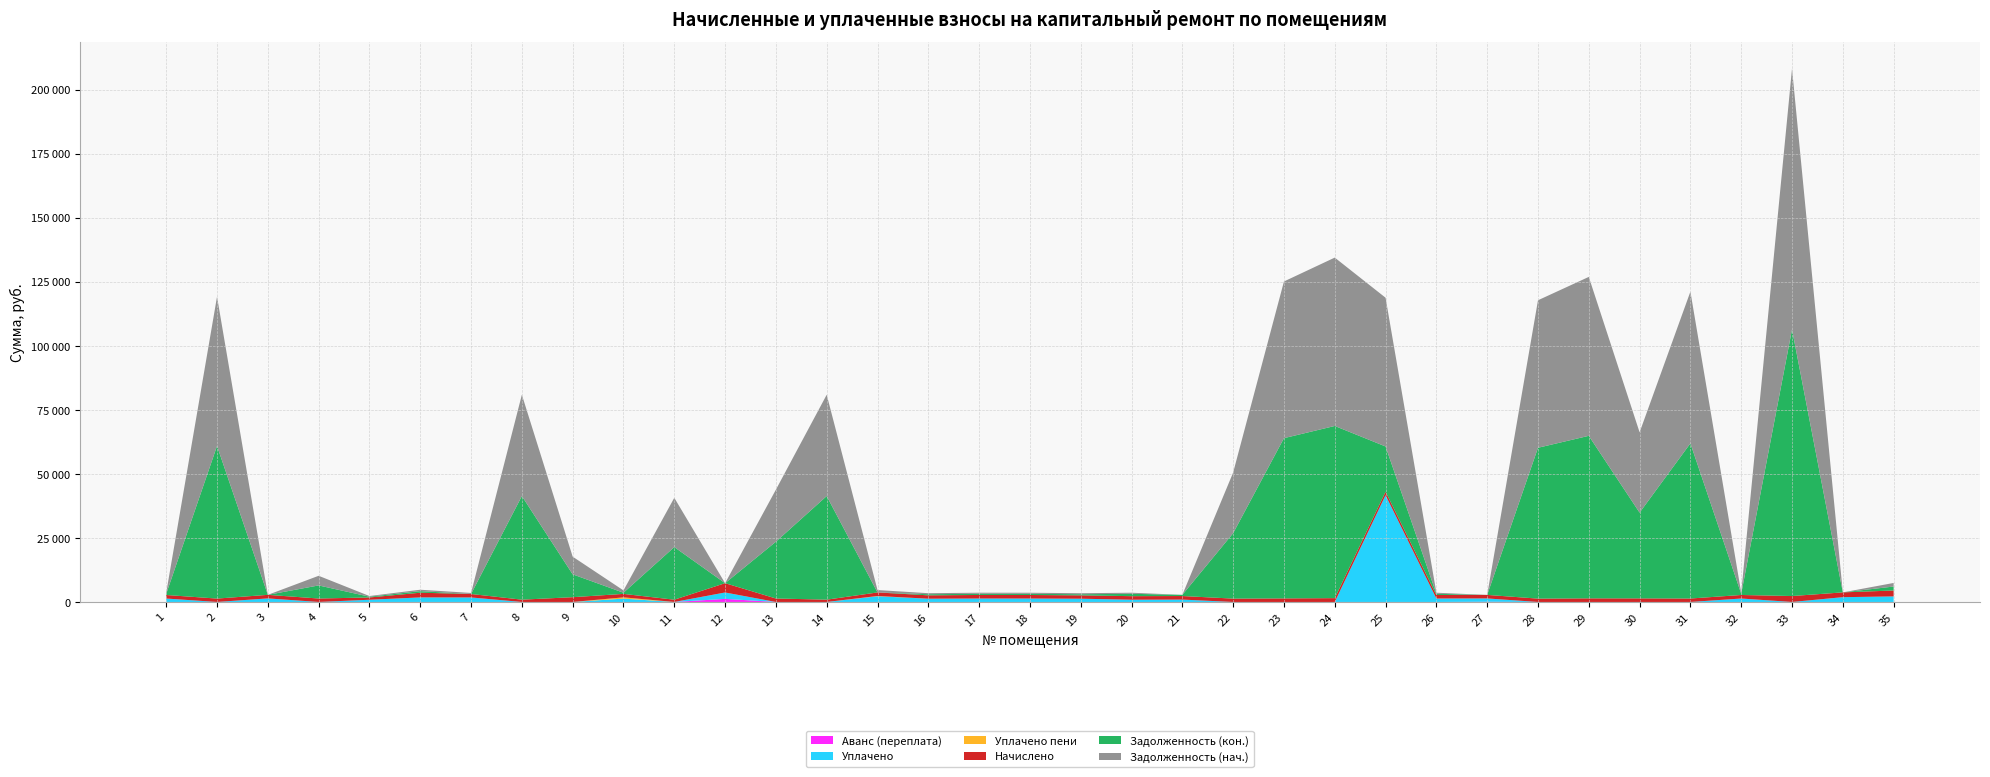

Reading left to right, extract all data points from this chart.

zadolzhennost: 1=418.2	2=58265.3	3=0.0	4=3760.5	5=269.8	6=554.3	7=408.9	8=39554.5	9=6898.0	10=900.6	11=19228.9	12=0.0	13=20322.7	14=39554.5	15=928.2	16=397.6	17=419.6	18=418.2	19=396.9	20=418.9	21=0.0	22=23675.3	23=61173.8	24=65730.2	25=58071.3	26=418.9	27=0.0	28=57586.6	29=62046.2	30=31358.5	31=59234.8	32=418.9	33=101794.5	34=0.0	35=1397.3
nachisleno: 1=1382.8	2=1323.4	3=1389.5	4=1347.6	5=891.8	6=1834.3	7=1352.0	8=898.4	9=1865.1	10=1352.0	11=880.8	12=3633.3	13=1354.2	14=898.4	15=1391.7	16=1314.6	17=1387.3	18=1382.8	19=1312.4	20=1385.1	21=1391.7	22=1314.6	23=1389.5	24=1493.0	25=1319.0	26=1385.1	27=1378.4	28=1308.0	29=1409.3	30=1398.3	31=1345.4	32=1385.1	33=2312.1	34=1871.7	35=2309.9
zadolzhennost_after: 1=460.9	2=59588.7	3=0.0	4=5108.1	5=297.3	6=611.1	7=0.0	8=40452.9	9=8922.7	10=450.7	11=20554.3	12=0.0	13=22168.8	14=40452.9	15=0.0	16=438.2	17=462.4	18=460.9	19=437.5	20=923.4	21=463.9	22=25550.4	23=62563.2	24=67223.1	25=17687.7	26=461.7	27=0.0	28=58894.6	29=63455.4	30=33479.0	31=60580.2	32=461.7	33=104106.6	34=0.0	35=1543.5
uplacheno_peni: 1=0.0	2=0.0	3=0.0	4=0.0	5=0.0	6=0.0	7=0.0	8=0.0	9=0.0	10=490.0	11=0.0	12=0.0	13=0.0	14=0.0	15=95.5	16=0.0	17=0.0	18=0.0	19=0.0	20=0.0	21=0.0	22=0.0	23=0.0	24=0.0	25=0.0	26=0.0	27=0.0	28=0.0	29=0.0	30=0.0	31=0.0	32=0.0	33=0.0	34=0.0	35=3.1
uplacheno: 1=1340.2	2=0.0	3=1389.5	4=0.0	5=864.4	6=1777.5	7=1761.0	8=0.0	9=0.0	10=1312.0	11=0.0	12=2500.0	13=0.0	14=0.0	15=2233.5	16=1274.0	17=1344.4	18=1340.2	19=1271.9	20=880.6	21=926.8	22=0.0	23=0.0	24=0.0	25=41702.6	26=1342.3	27=1295.4	28=0.0	29=0.0	30=0.0	31=0.0	32=1342.3	33=0.0	34=1871.7	35=2167.2
avans: 1=0.0	2=0.0	3=0.0	4=0.0	5=0.0	6=0.0	7=0.0	8=0.0	9=0.0	10=0.0	11=0.0	12=1203.3	13=0.0	14=0.0	15=0.0	16=0.0	17=0.0	18=0.0	19=0.0	20=0.0	21=1.0	22=0.0	23=0.0	24=0.0	25=0.0	26=0.0	27=83.1	28=0.0	29=0.0	30=0.0	31=0.0	32=0.0	33=0.0	34=0.0	35=0.0